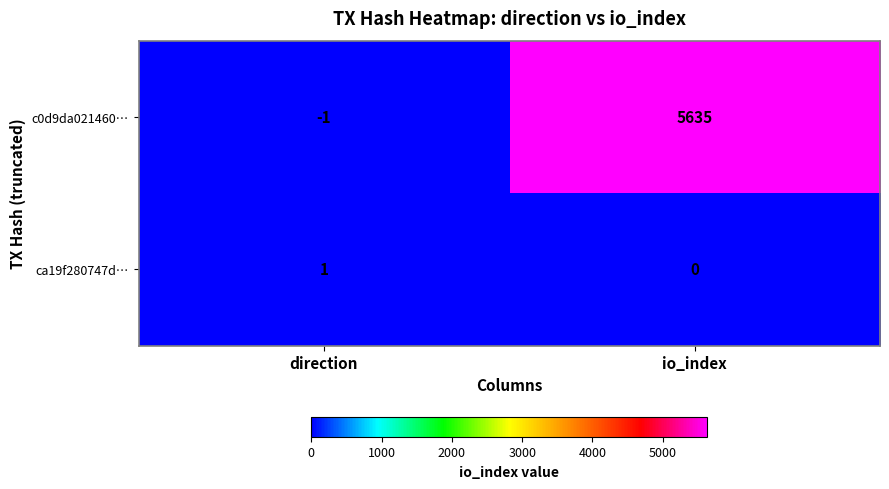

Which series has the largest total across all categories?

c0d9da021460…